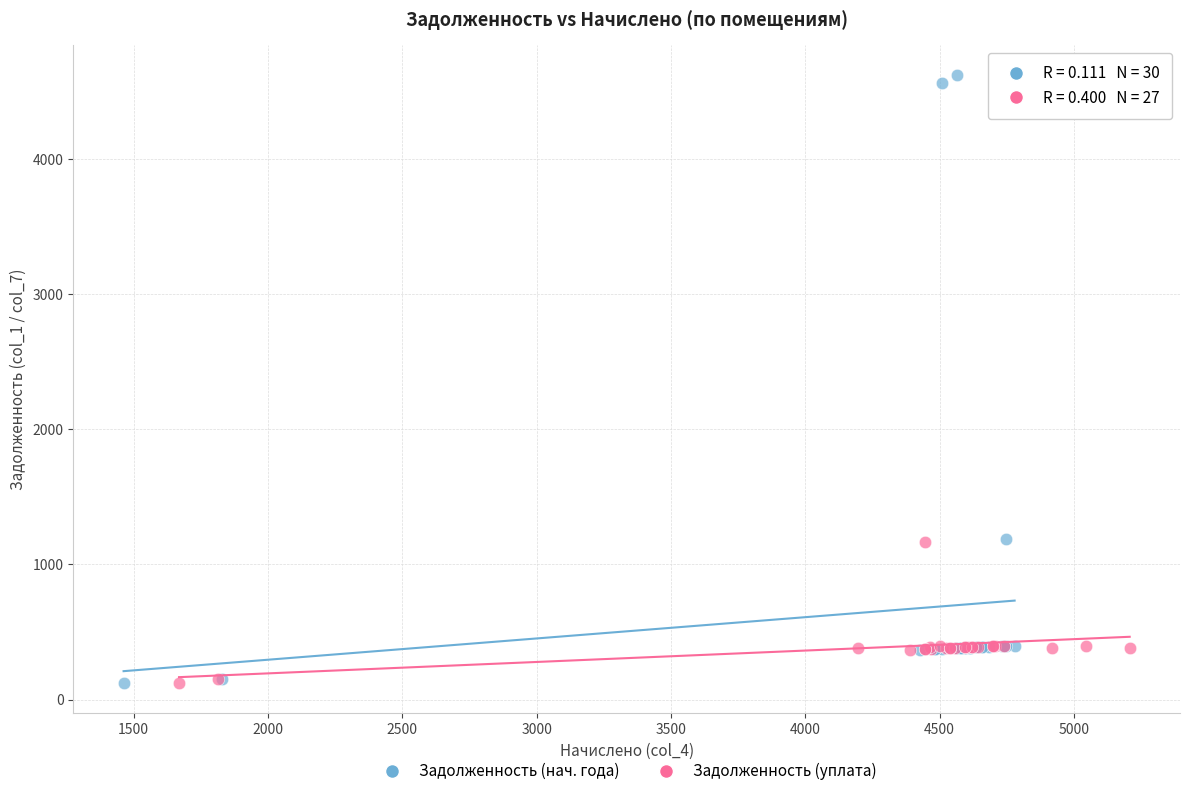

Which series contains the highest Y value?

Задолженность (нач. года)